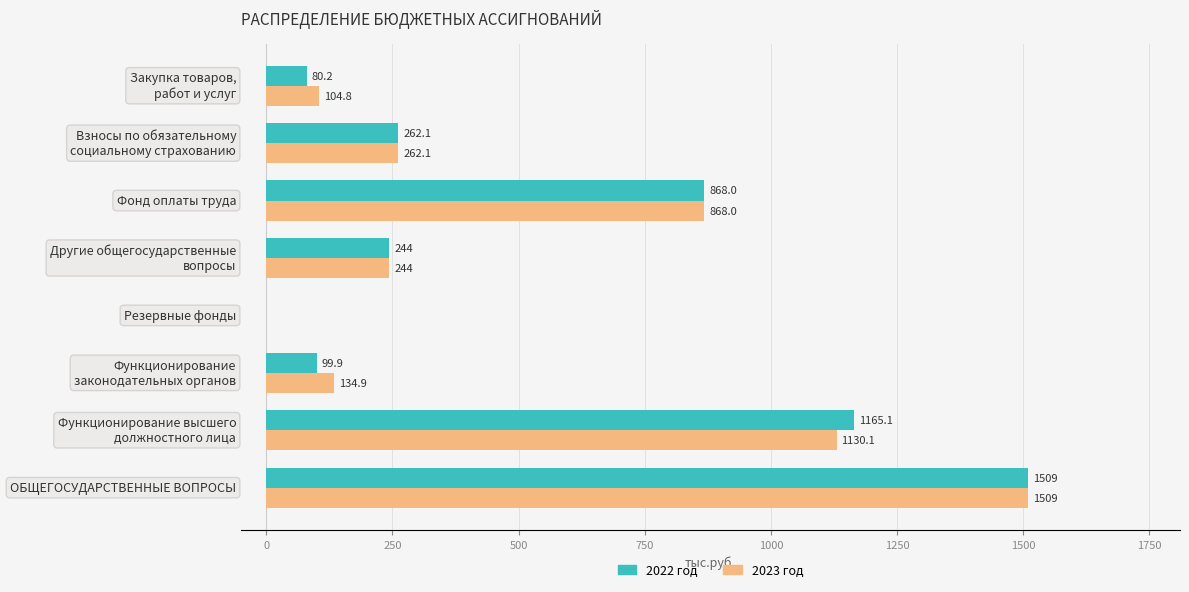

The value of 2023 год at ОБЩЕГОСУДАРСТВЕННЫЕ ВОПРОСЫ is 778.2. True or false?

False